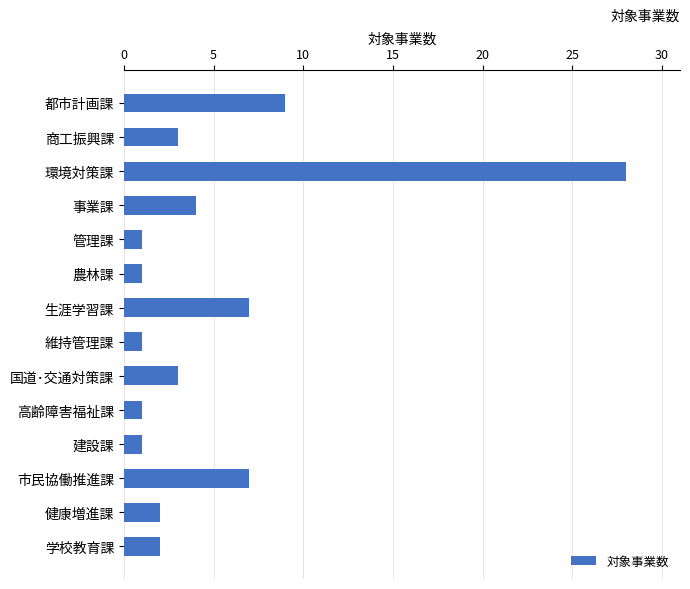

How many data points does each series have?

14